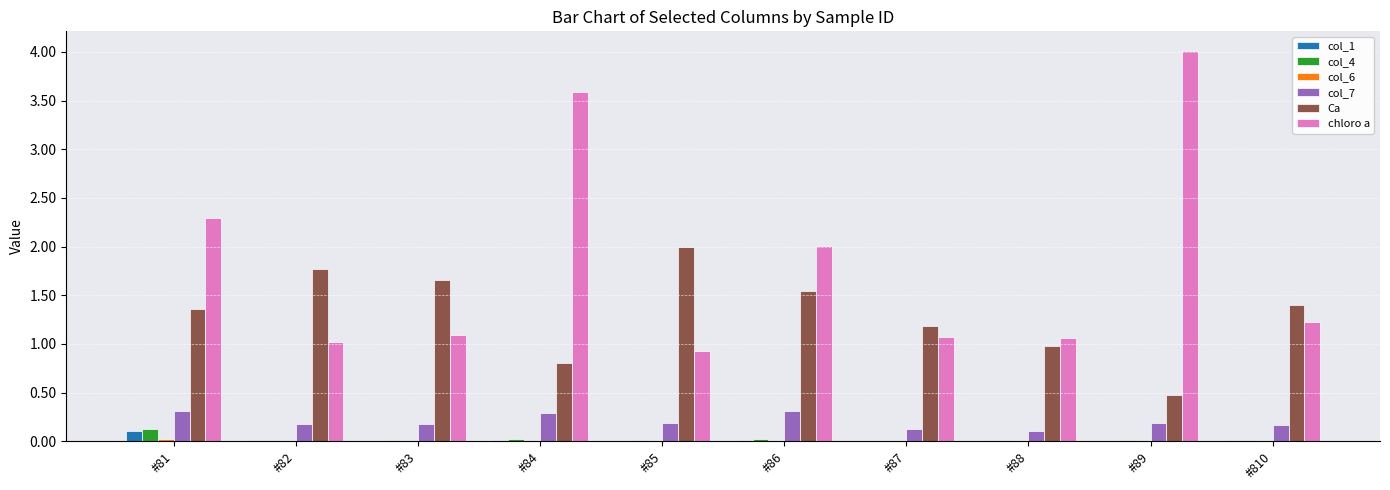

Does the chart contain stacked bars?

No